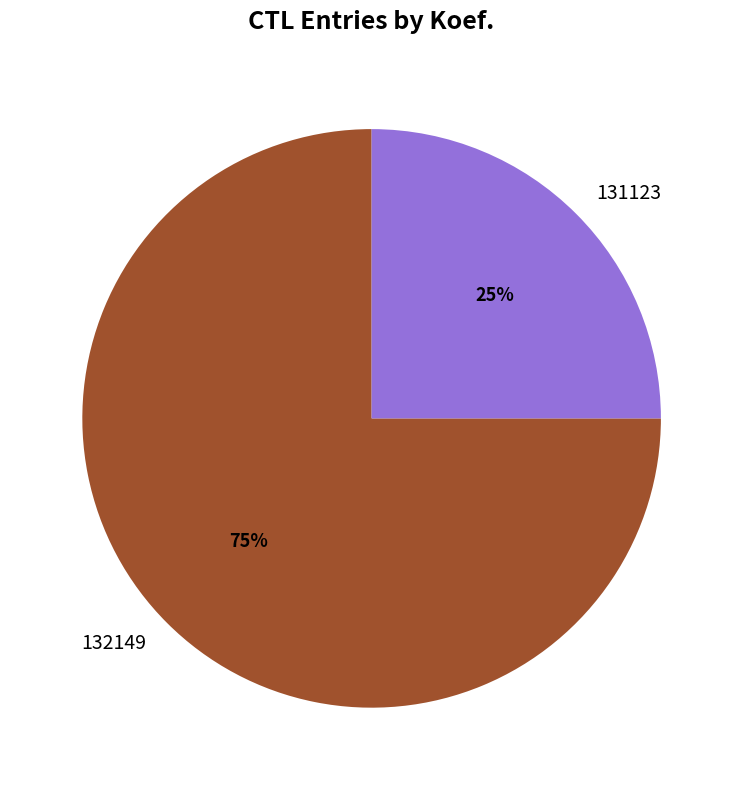

To the nearest percent, what is the combined percentage of 132149 and 131123?

100%